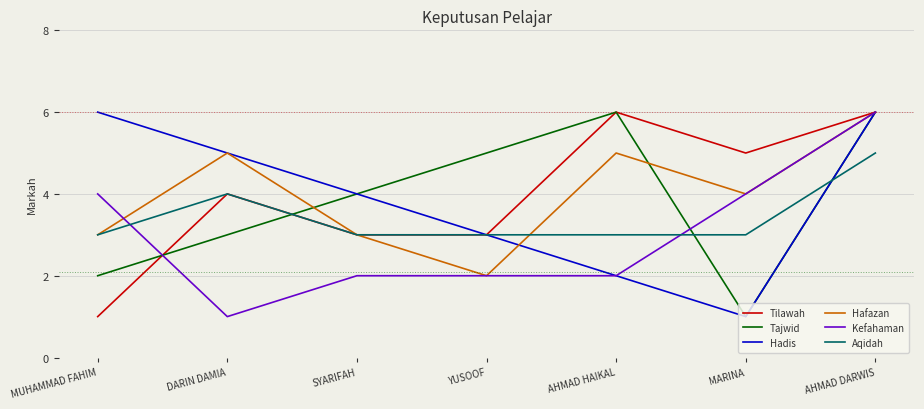

What value does the Hadis series have at MUHAMMAD FAHIM?

6